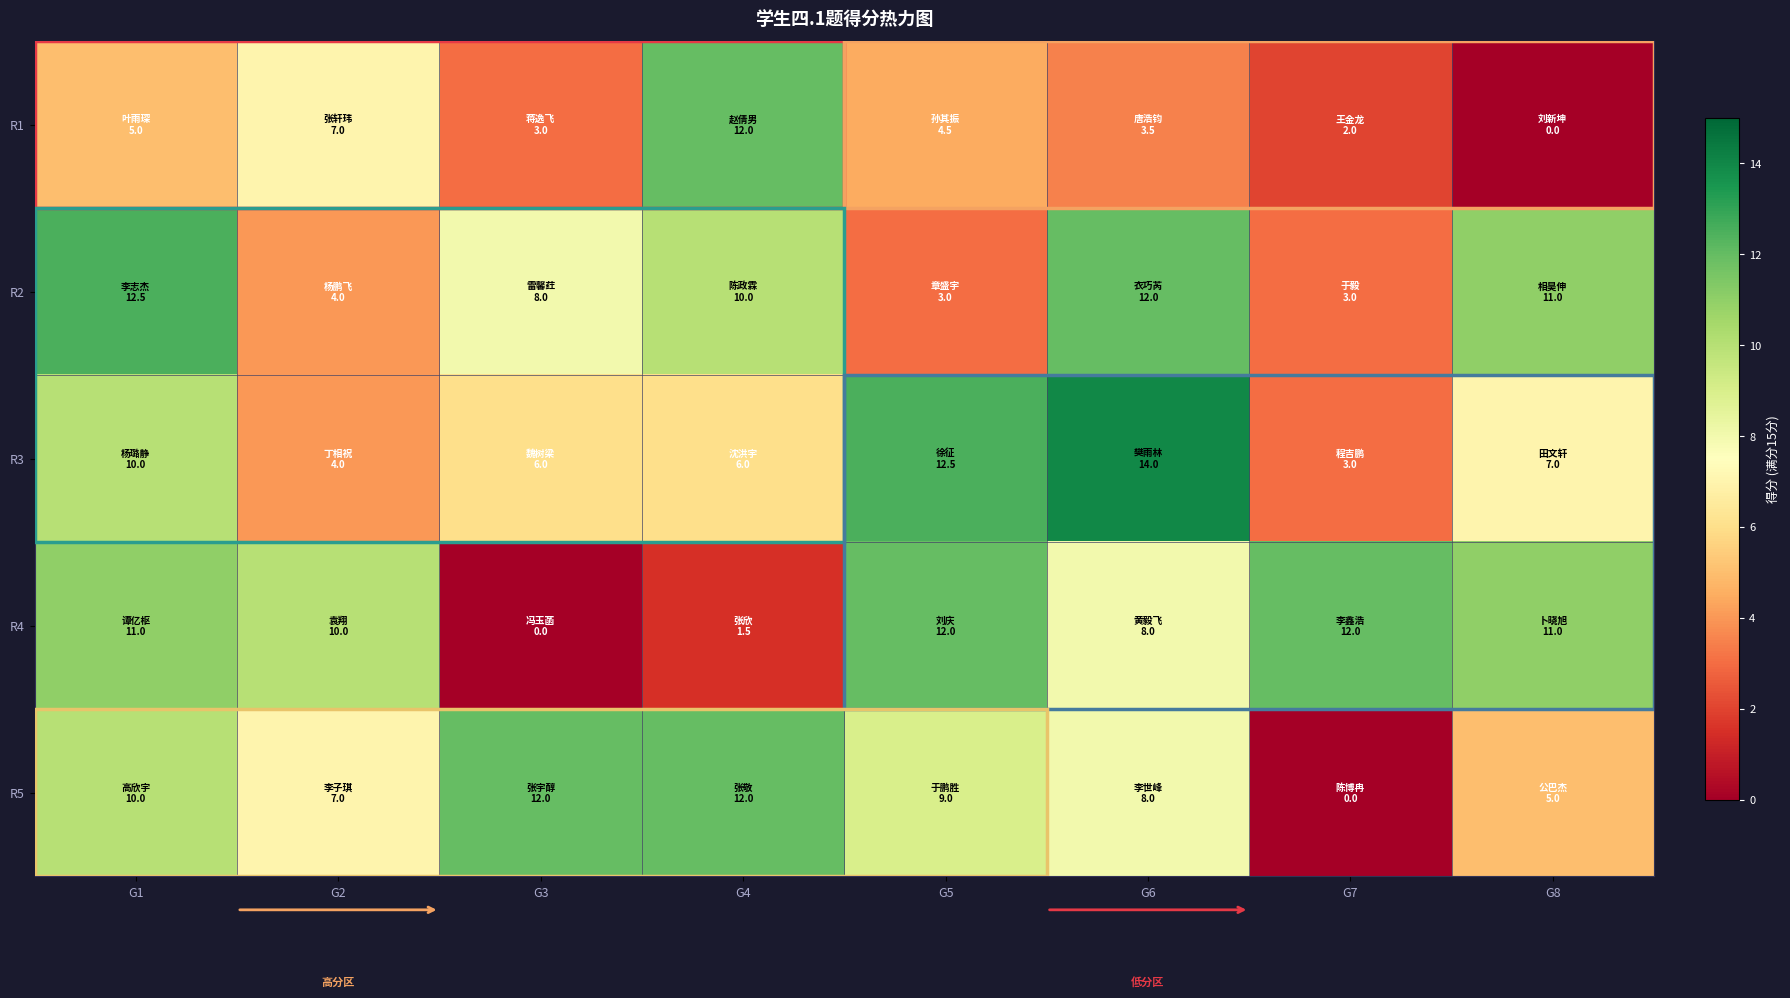

Which series has the widest spread of values?

R1